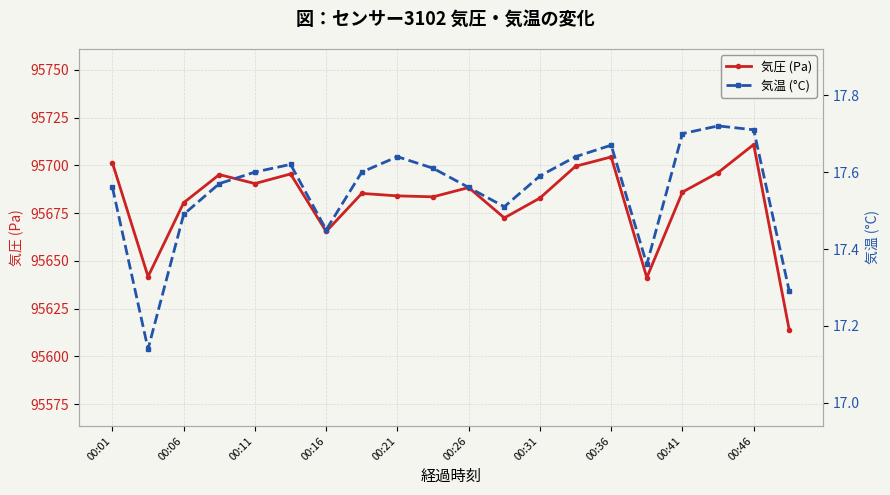

In 気圧 (Pa), how many points are lower than both neighbors (excluding endpoints)?

6